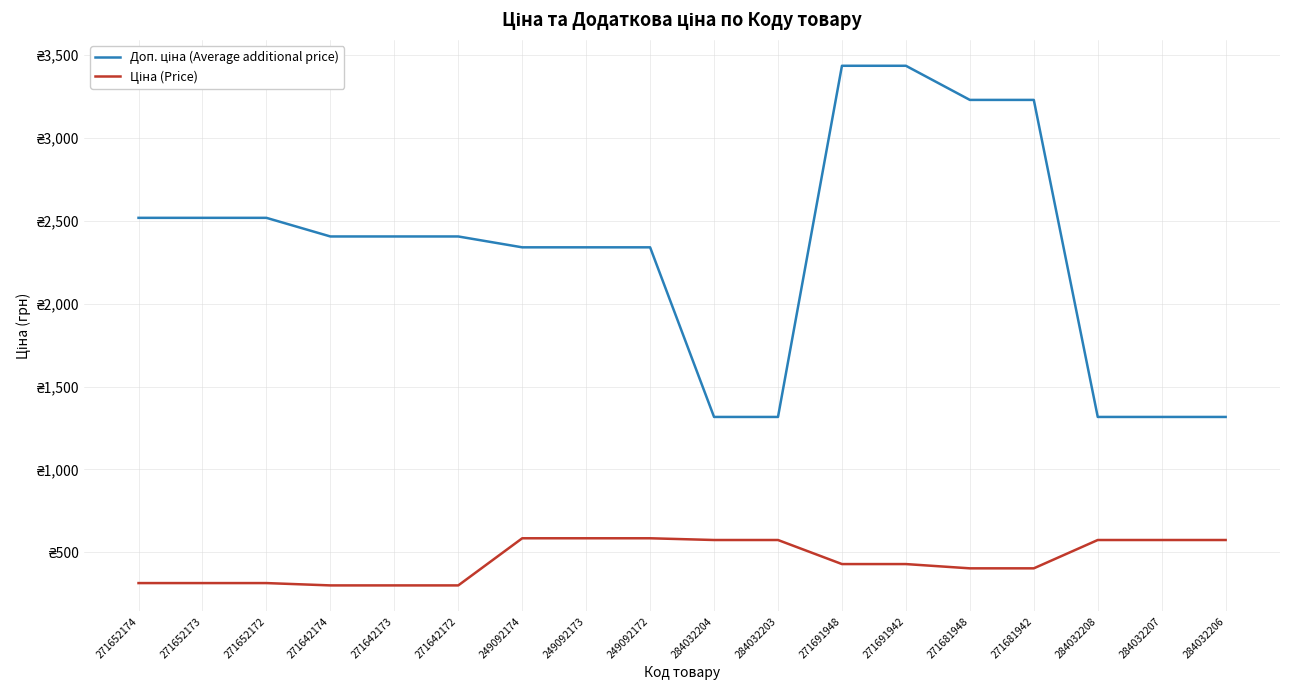

What is the label of the 18th point from the right?

271652174